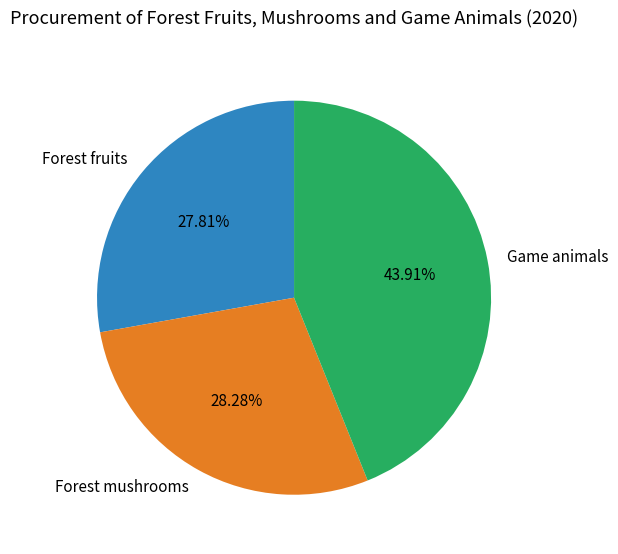

What is the largest slice in the pie chart?

Game animals